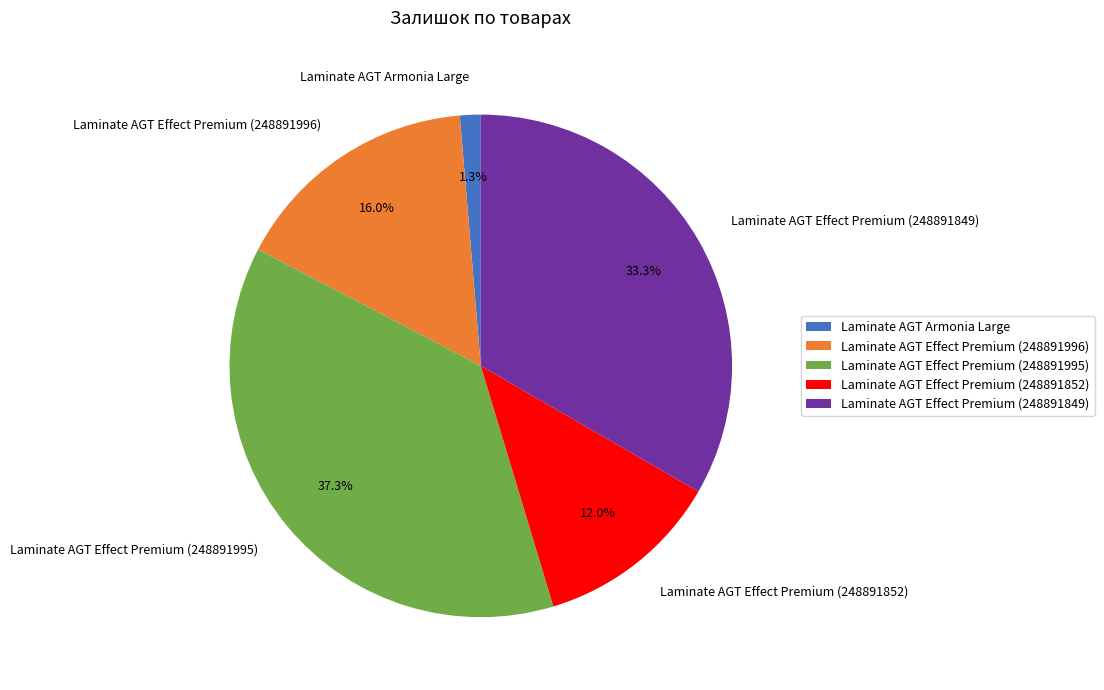

Between Laminate AGT Effect Premium (248891852) and Laminate AGT Effect Premium (248891995), which is larger?

Laminate AGT Effect Premium (248891995)